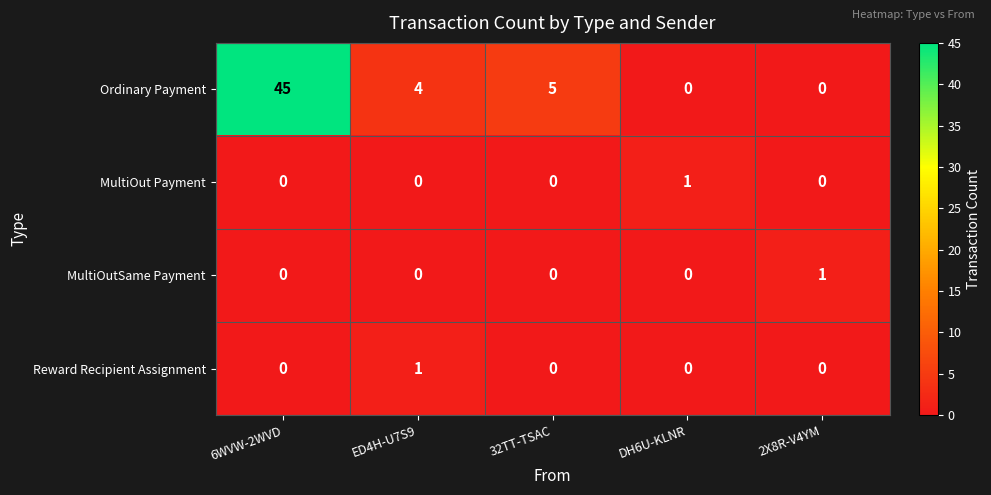

What is the sum of all Ordinary Payment values?

54